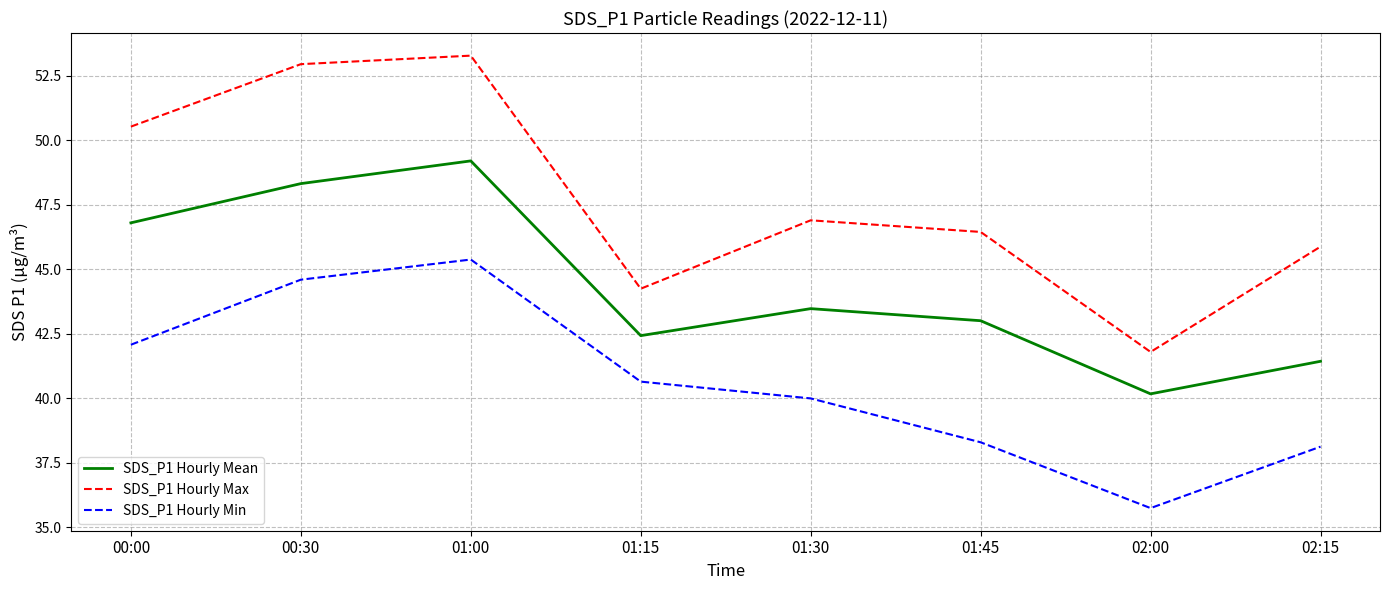

Is it true that SDS_P1 Hourly Mean equals 70.6 at 02:15?

False